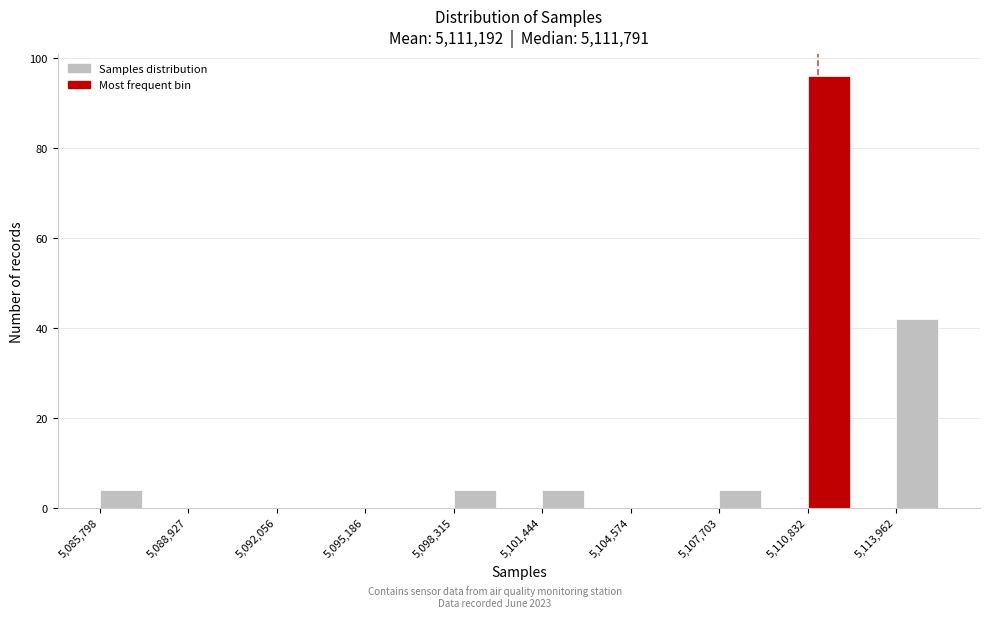

Read against the x-axis, roughly where is the centre of the tallest bar?

5111500